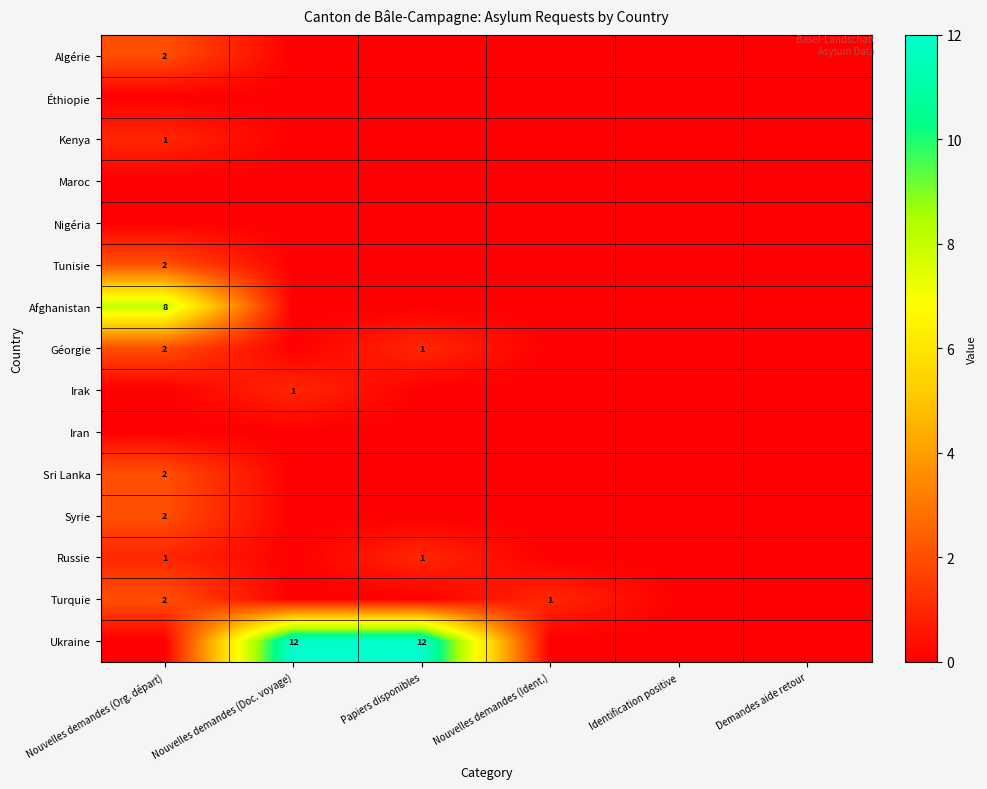

Is it true that Tunisie equals 0 at Papiers disponibles?

True